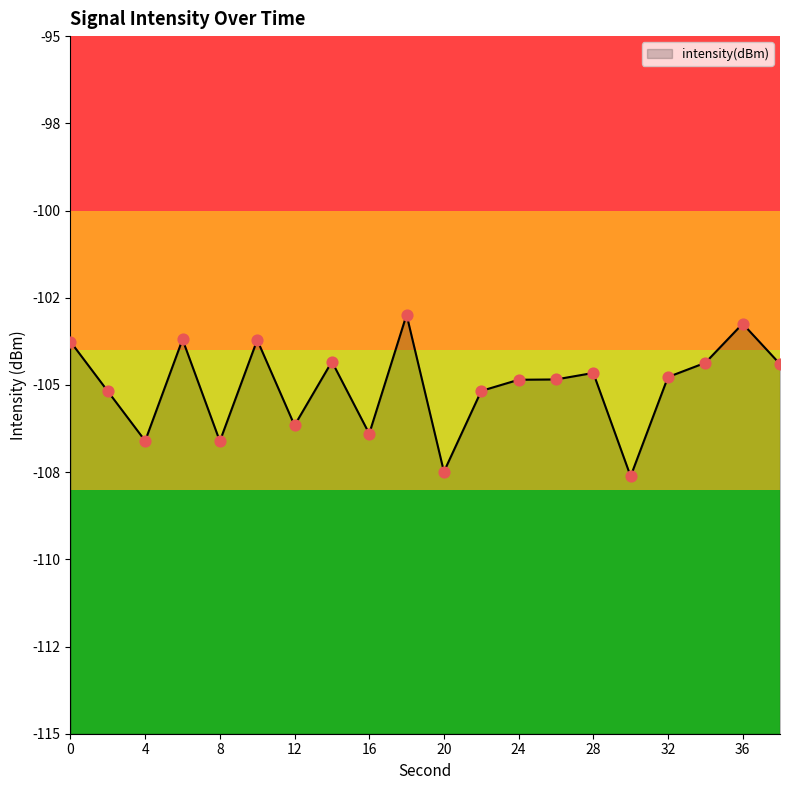

Which has a higher value, 32 or 14?

14